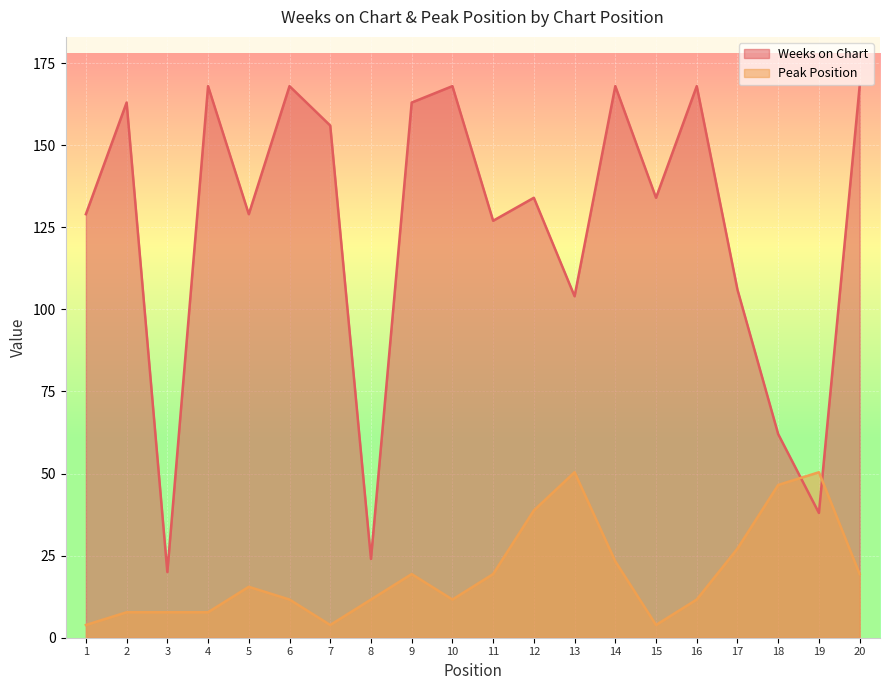

Where is Weeks on Chart nearest to the value 94?

13